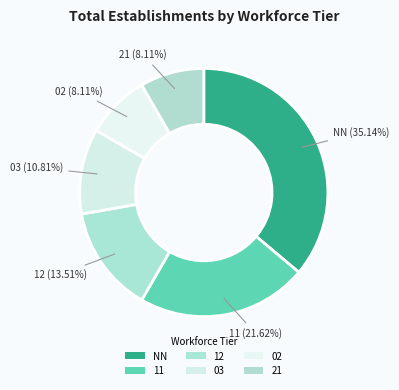

To the nearest percent, what portion does 12 represent?

14%